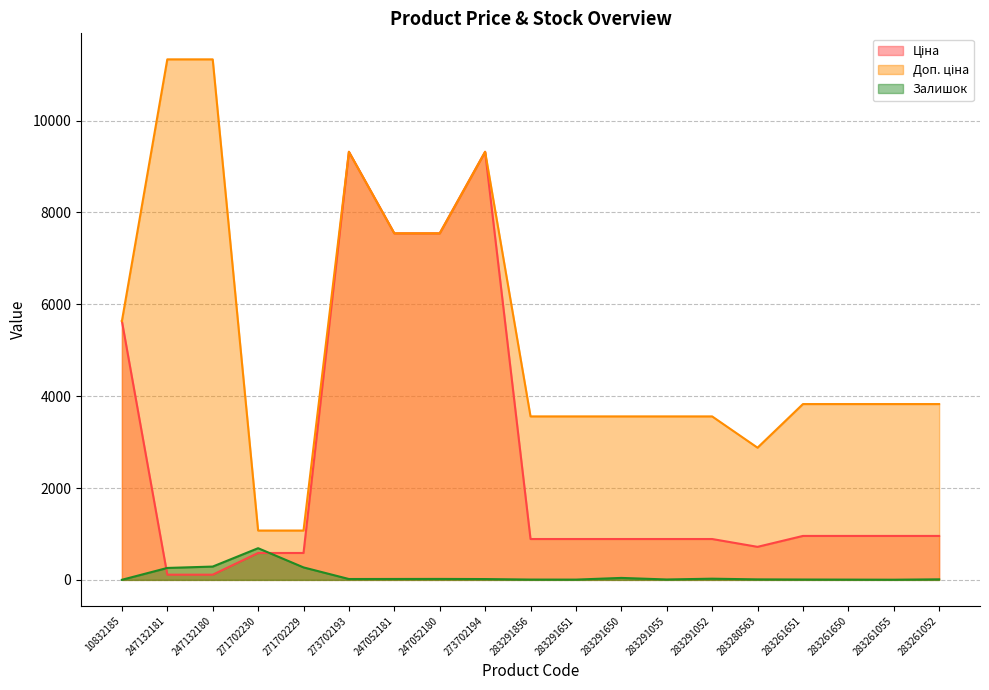

What is the difference between the Доп. ціна values at 273702194 and 283291055?

5761.7